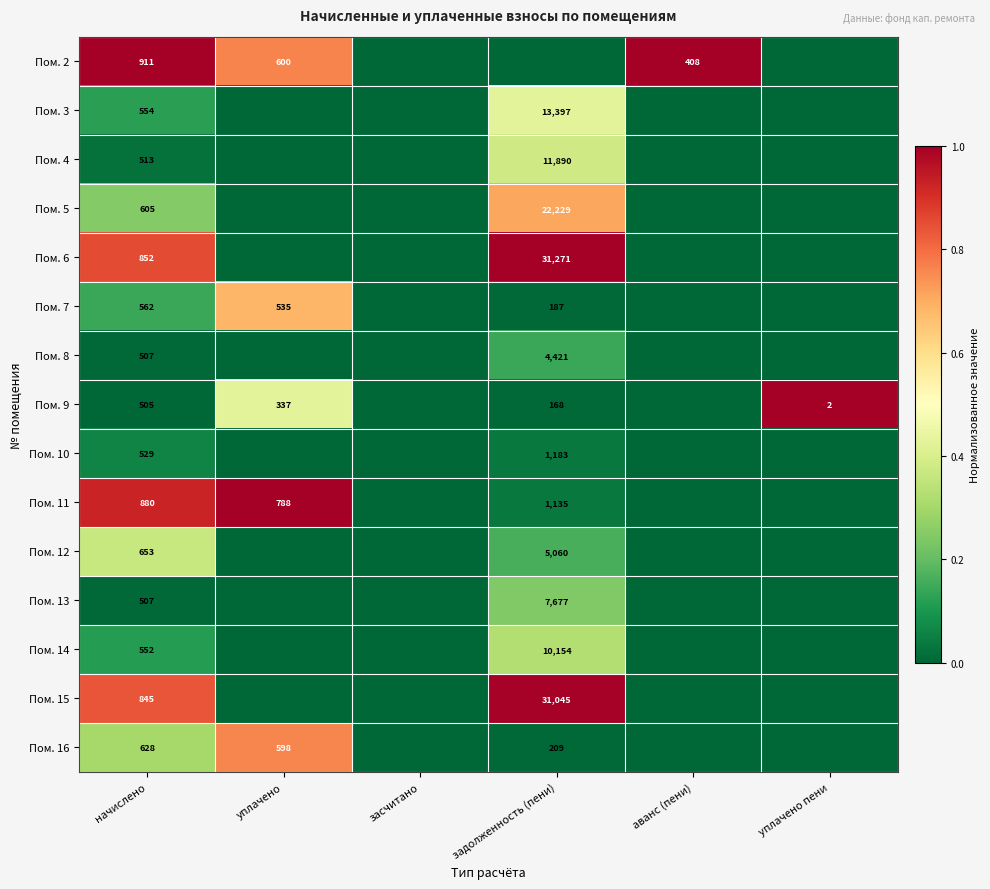

The value of Пом. 2 at начислено is 911. True or false?

True